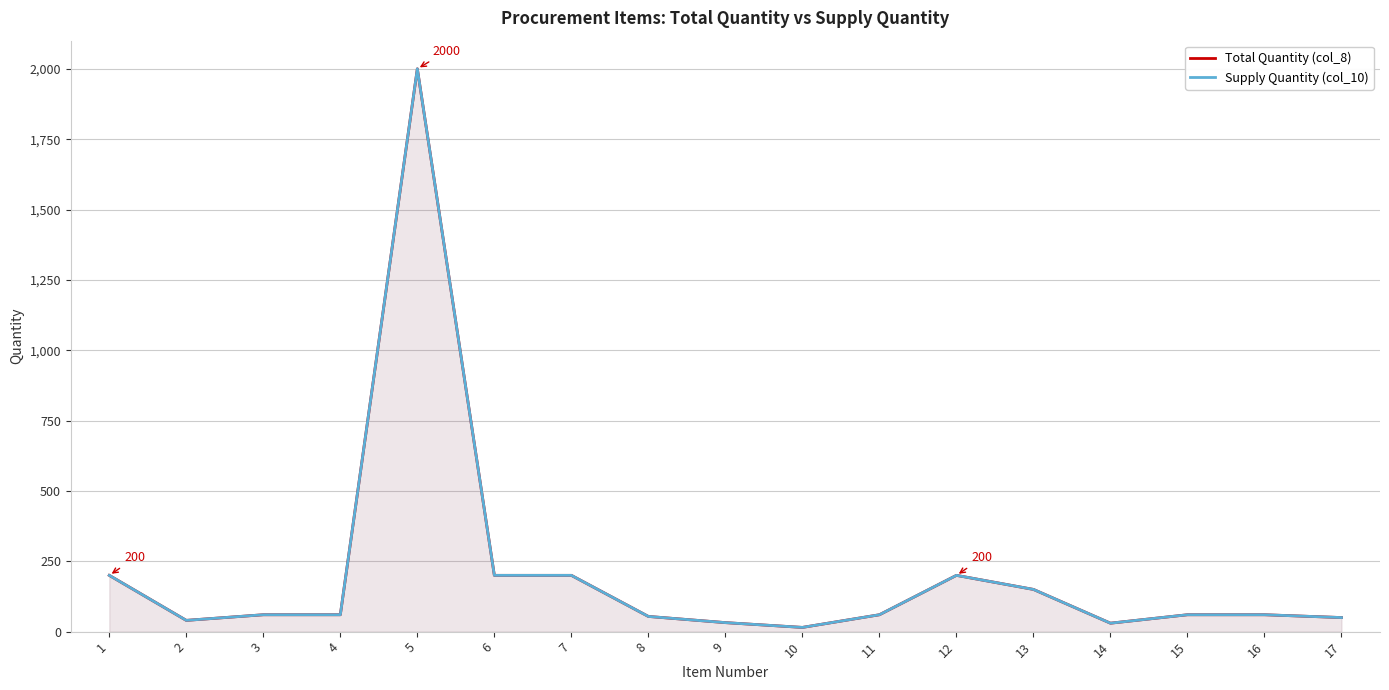

List the series in order of their peak value, highest first.

Total Quantity (col_8), Supply Quantity (col_10)